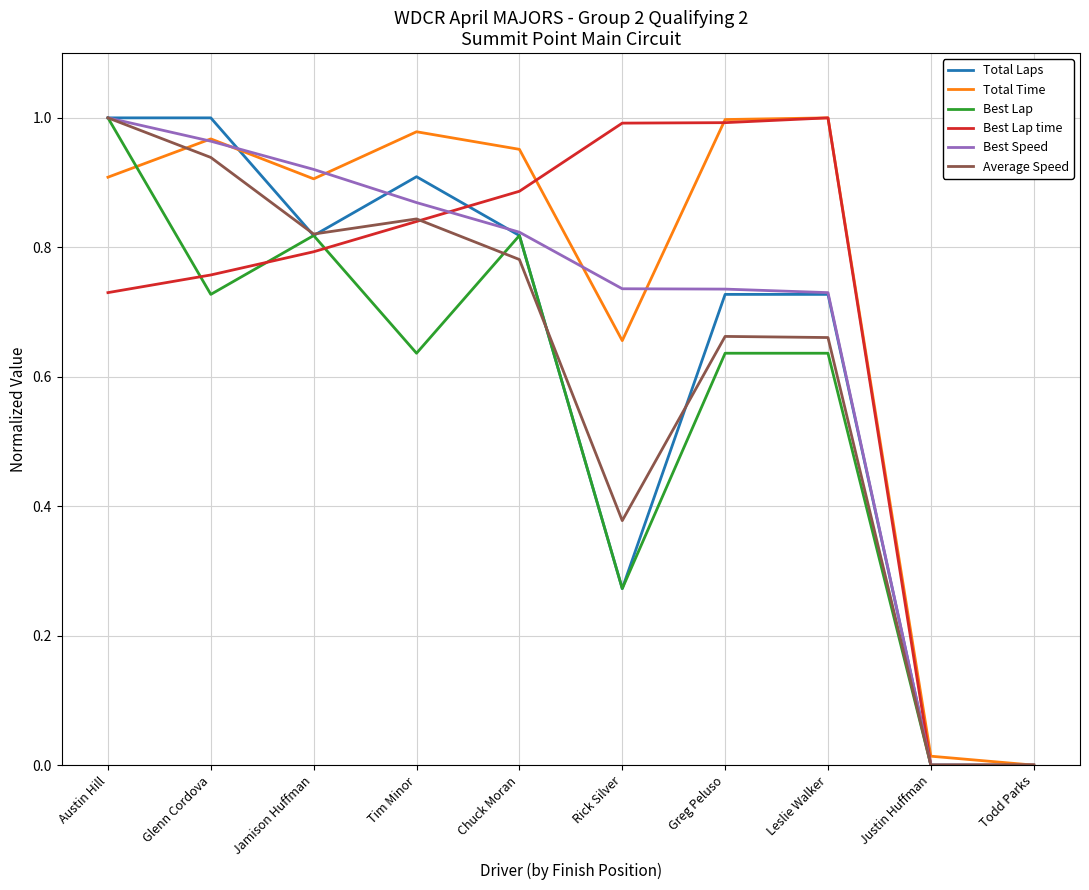

At which label does Average Speed reach its peak?

Austin Hill